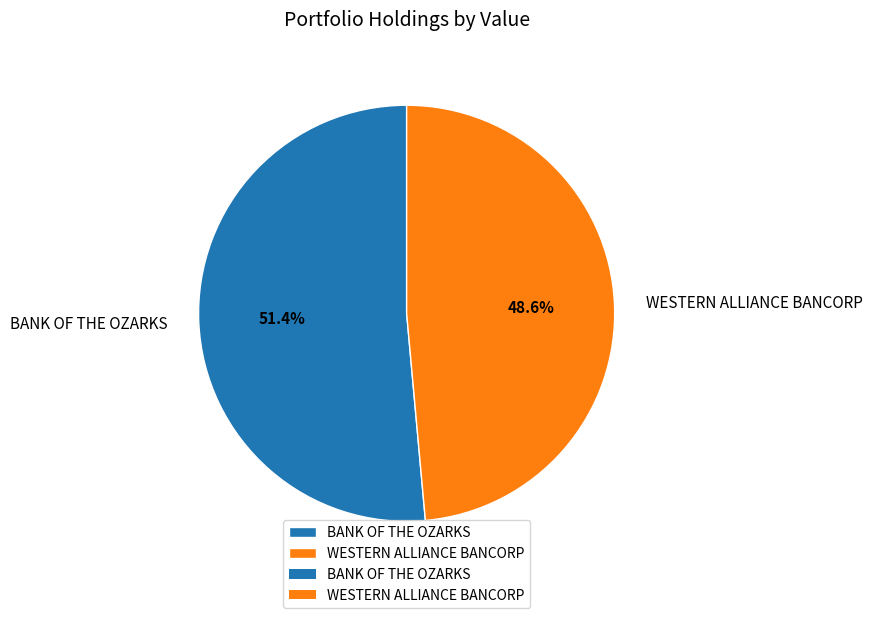

To the nearest percent, what is the difference between the largest and smallest slice percentages?

3%